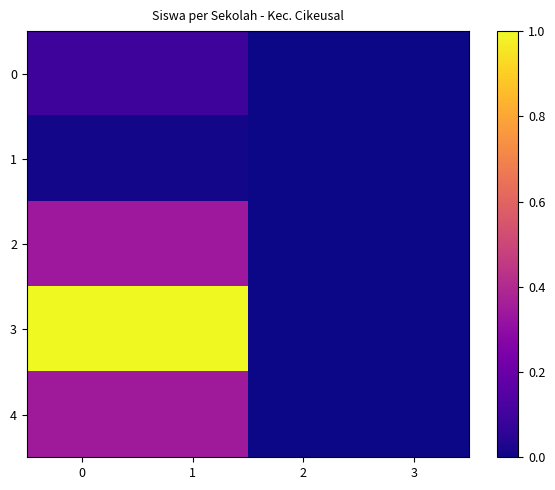

Which series has the largest range (max minus min)?

3